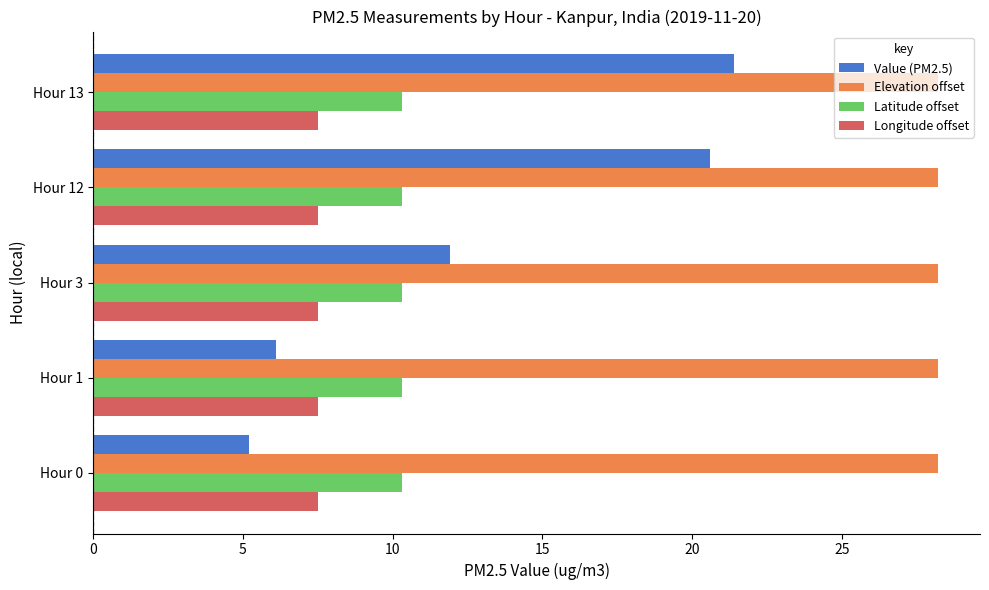

Between Hour 0 and Hour 12, which series saw the biggest shift?

Value (PM2.5)